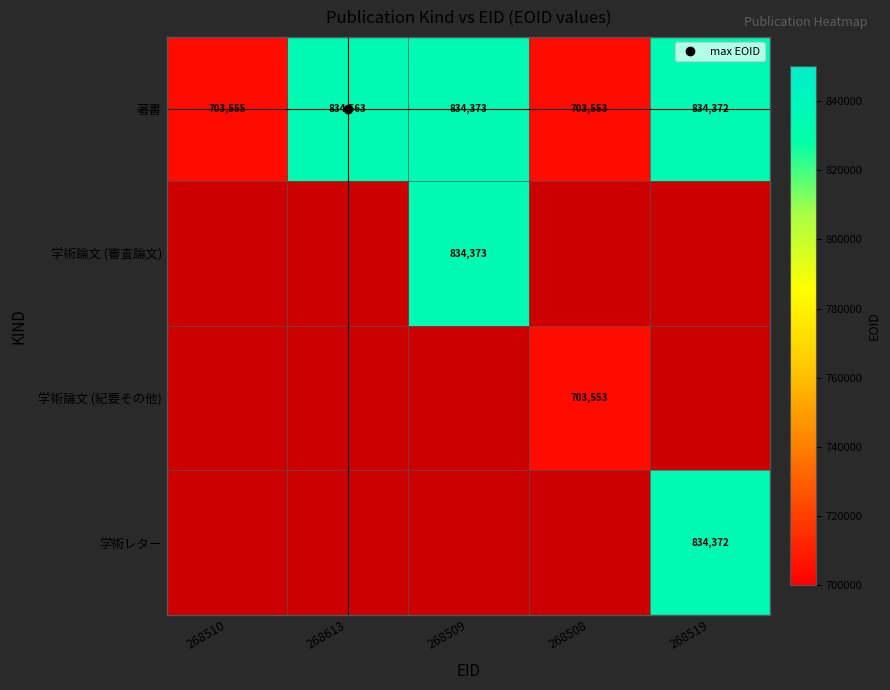

Between 268510 and 268519, which is larger?

268519